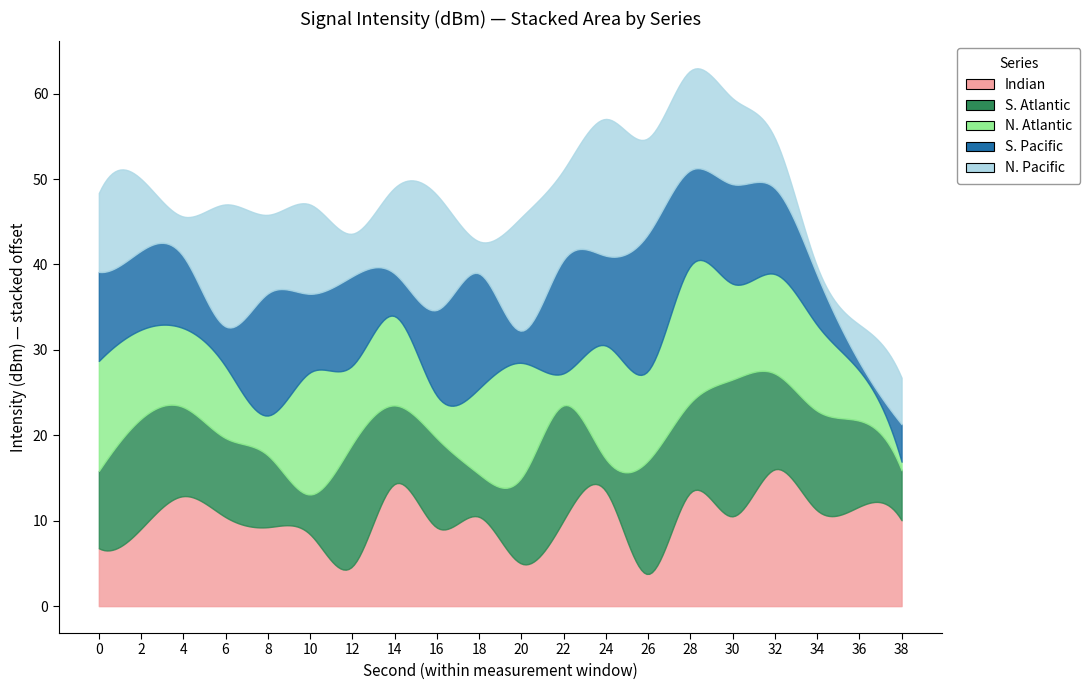

At which category does the chart reach its minimum across all series?

38